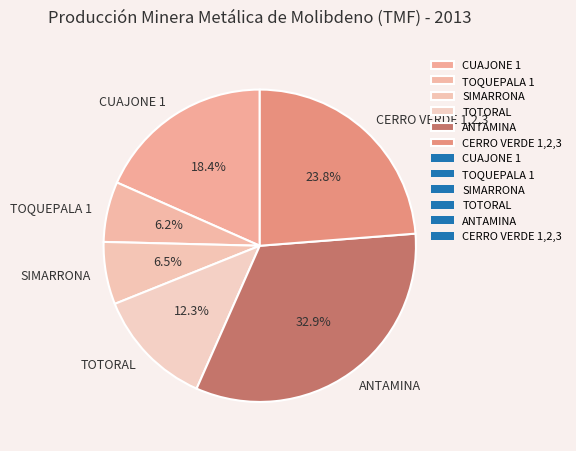

Does any single category account for the majority?

No